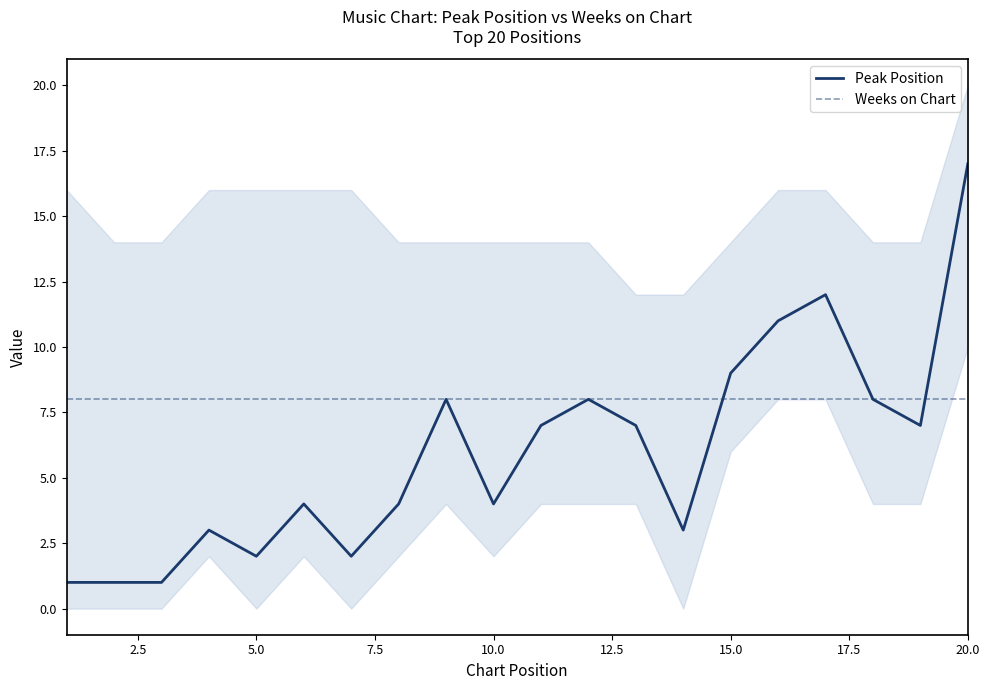

Which series ends up on top after the final intersection of Weeks on Chart and Peak Position?

Peak Position